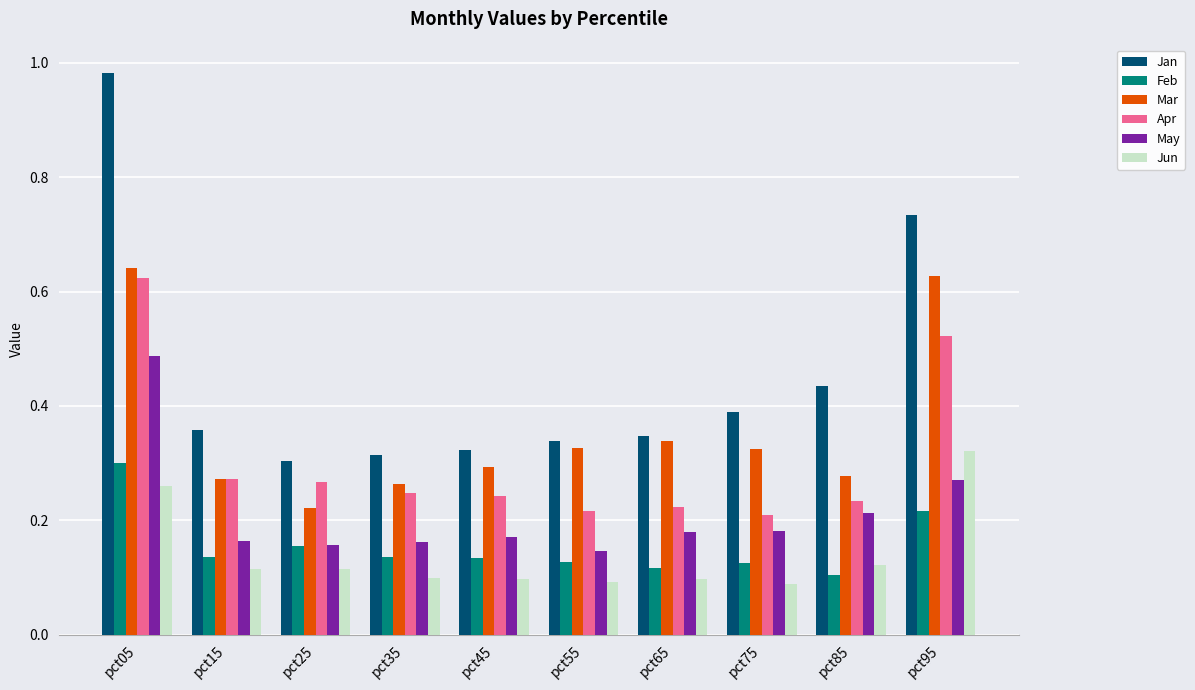

What are all the series names shown in the legend?

Jan, Feb, Mar, Apr, May, Jun